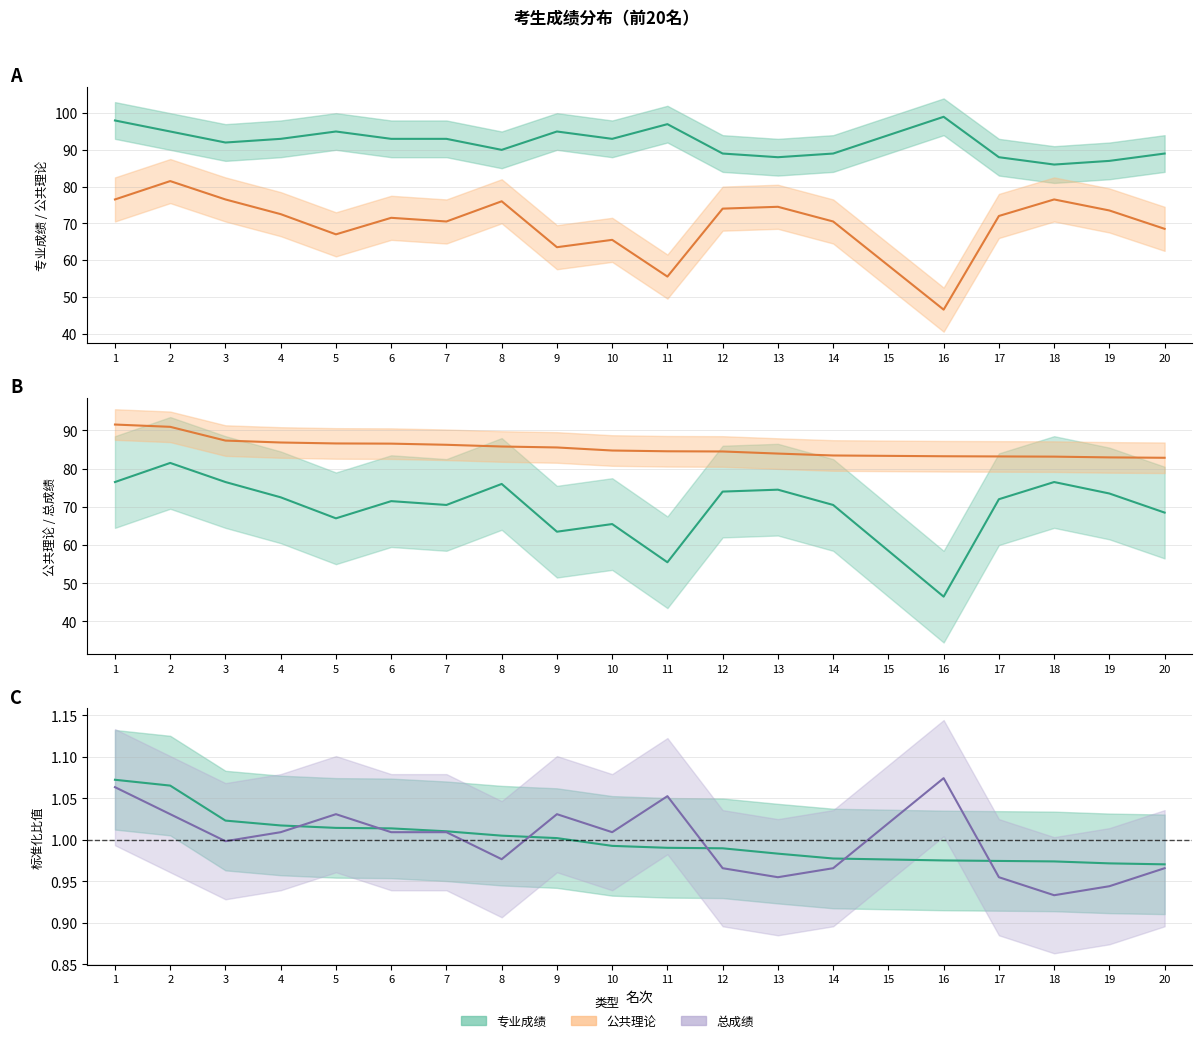

What is the total value across all series at 18?

164.4